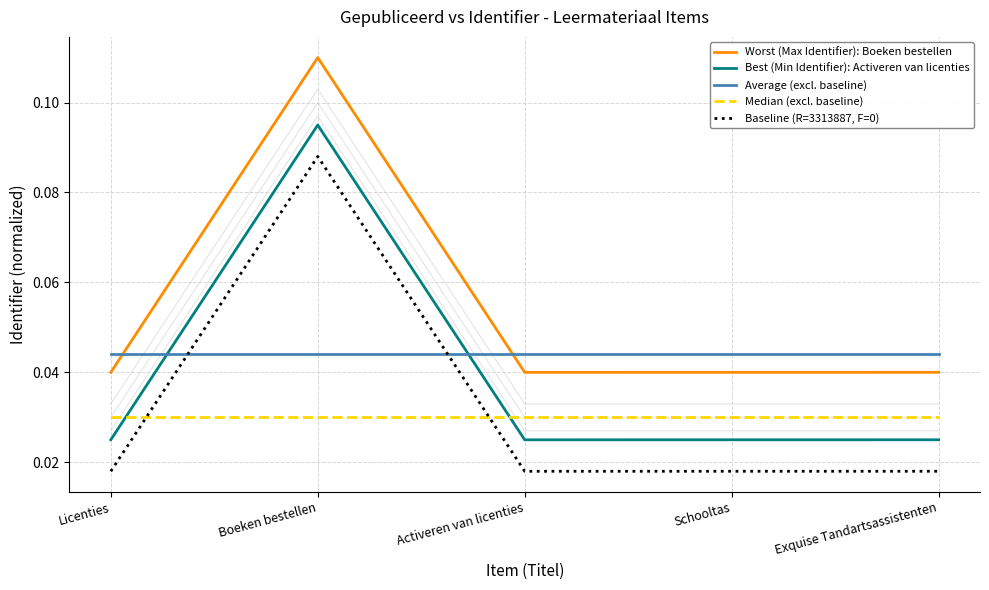

The value of Median (excl. baseline) at Boeken bestellen is 0.0. True or false?

True